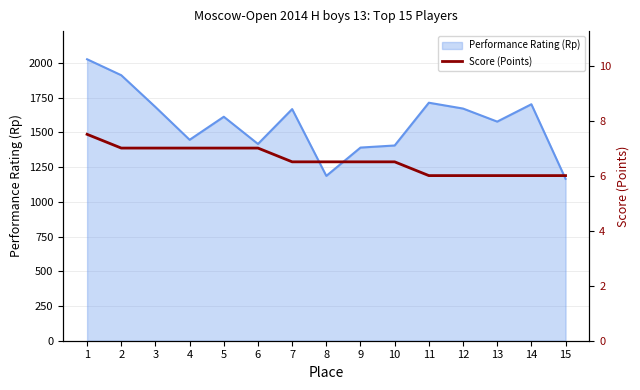

Which has a higher value, 6 or 14?

6